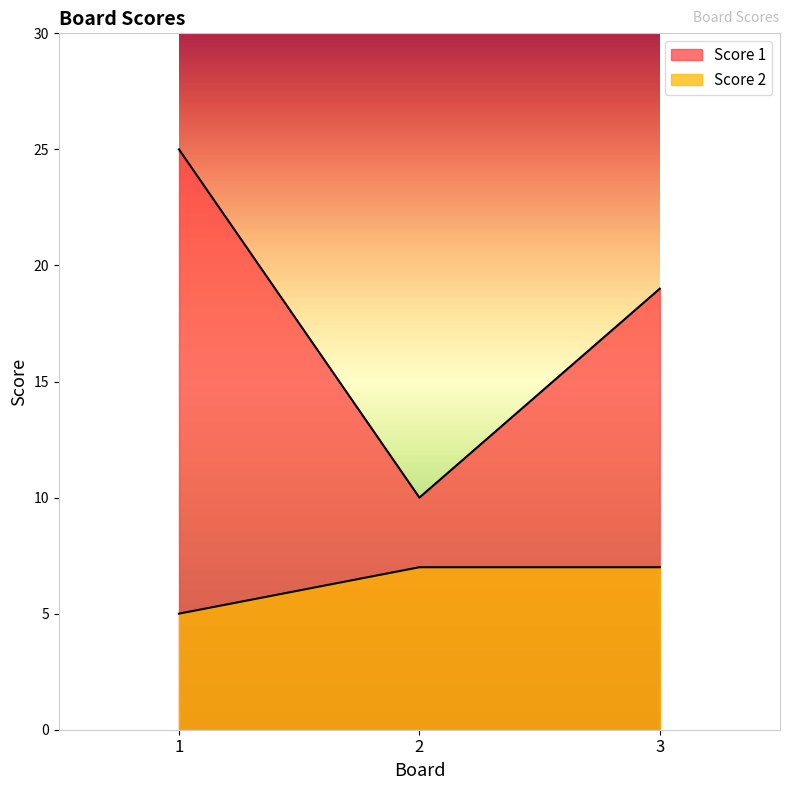

How many categories are shown in the chart?

3